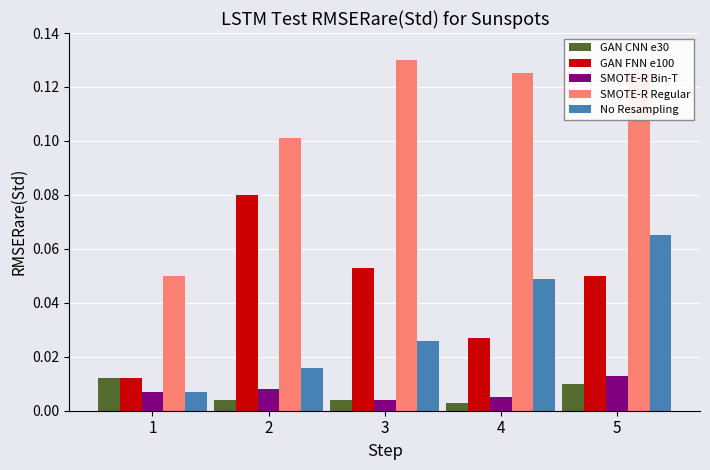

How many groups of bars are there?

5